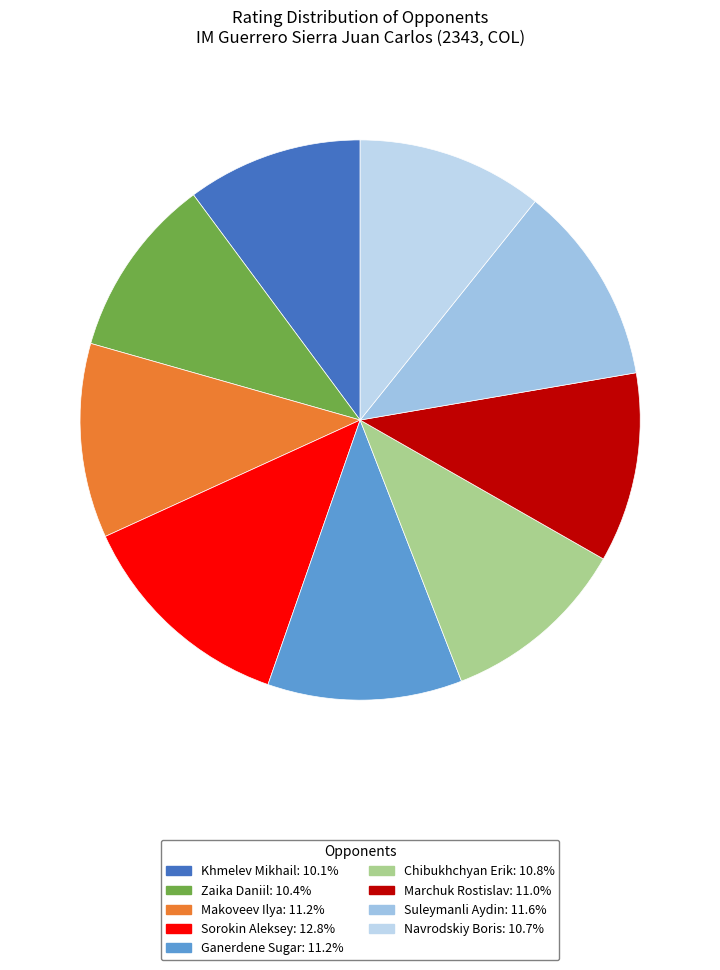

Is there any slice that represents more than half of the pie?

No